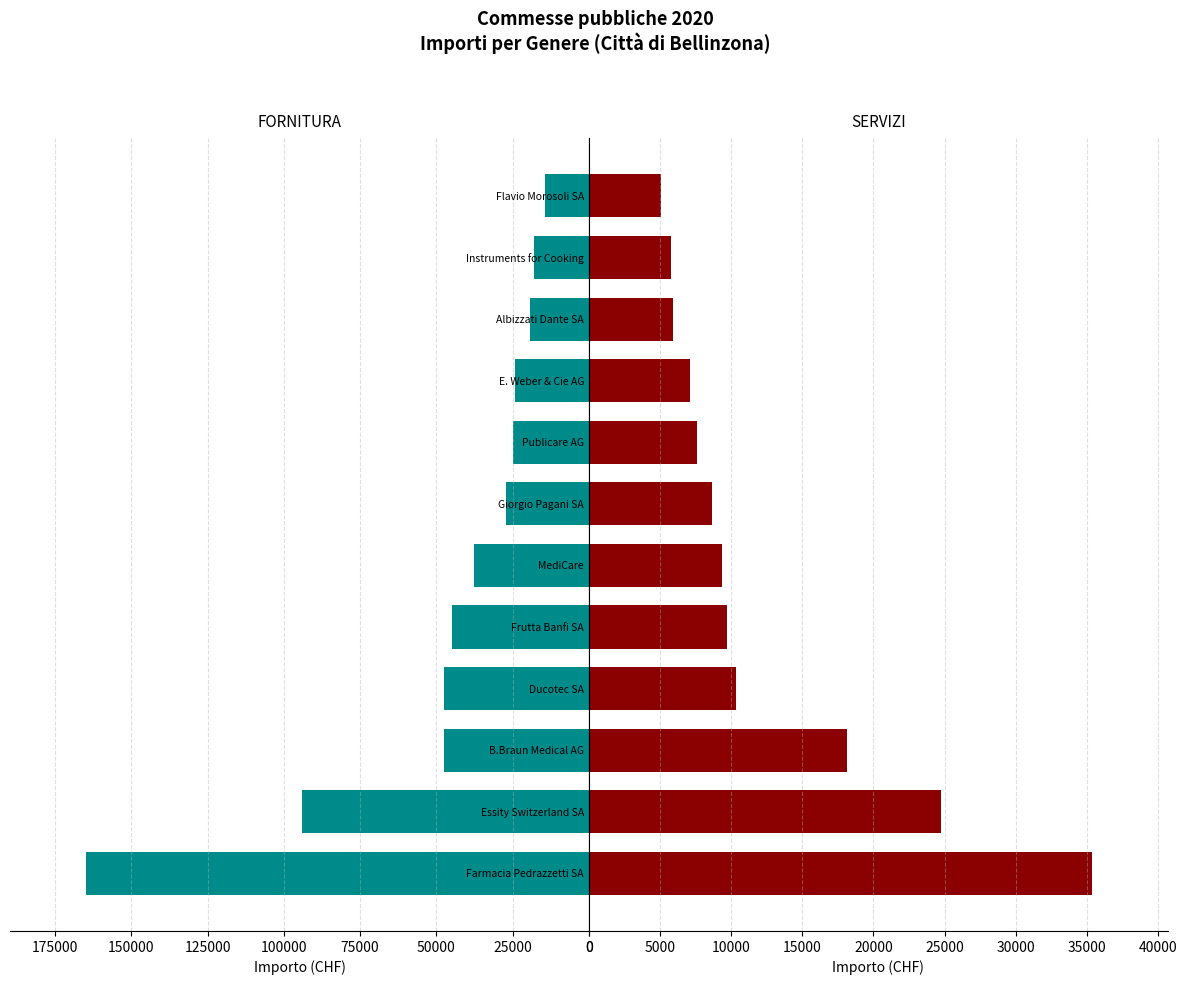

Are the bars horizontal?

Yes